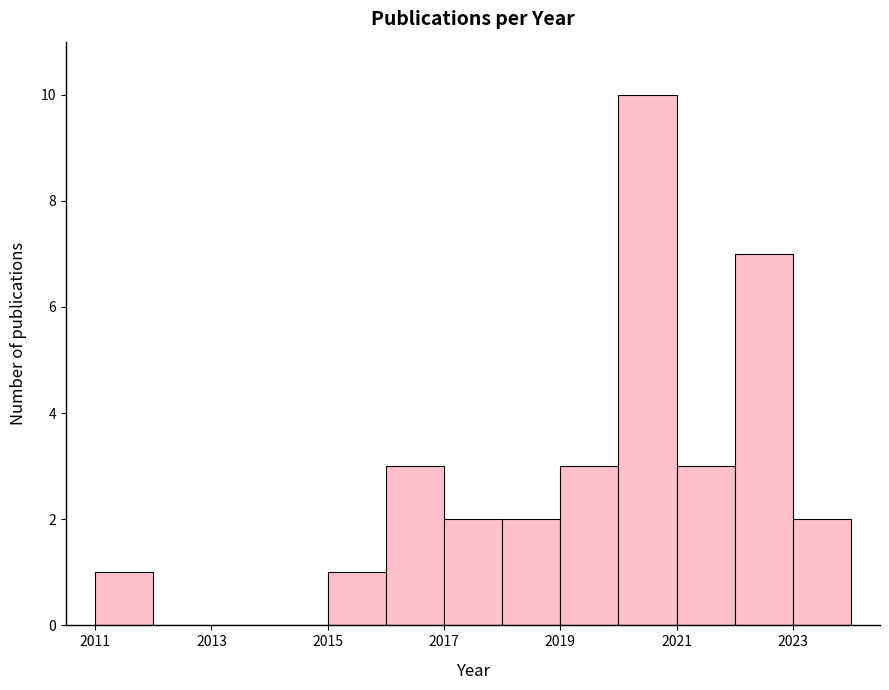

What is the height of the bar covering 2021 to 2022 on the x-axis? The values are not printed on the chart, so give them approximately, as read against the axis.

3